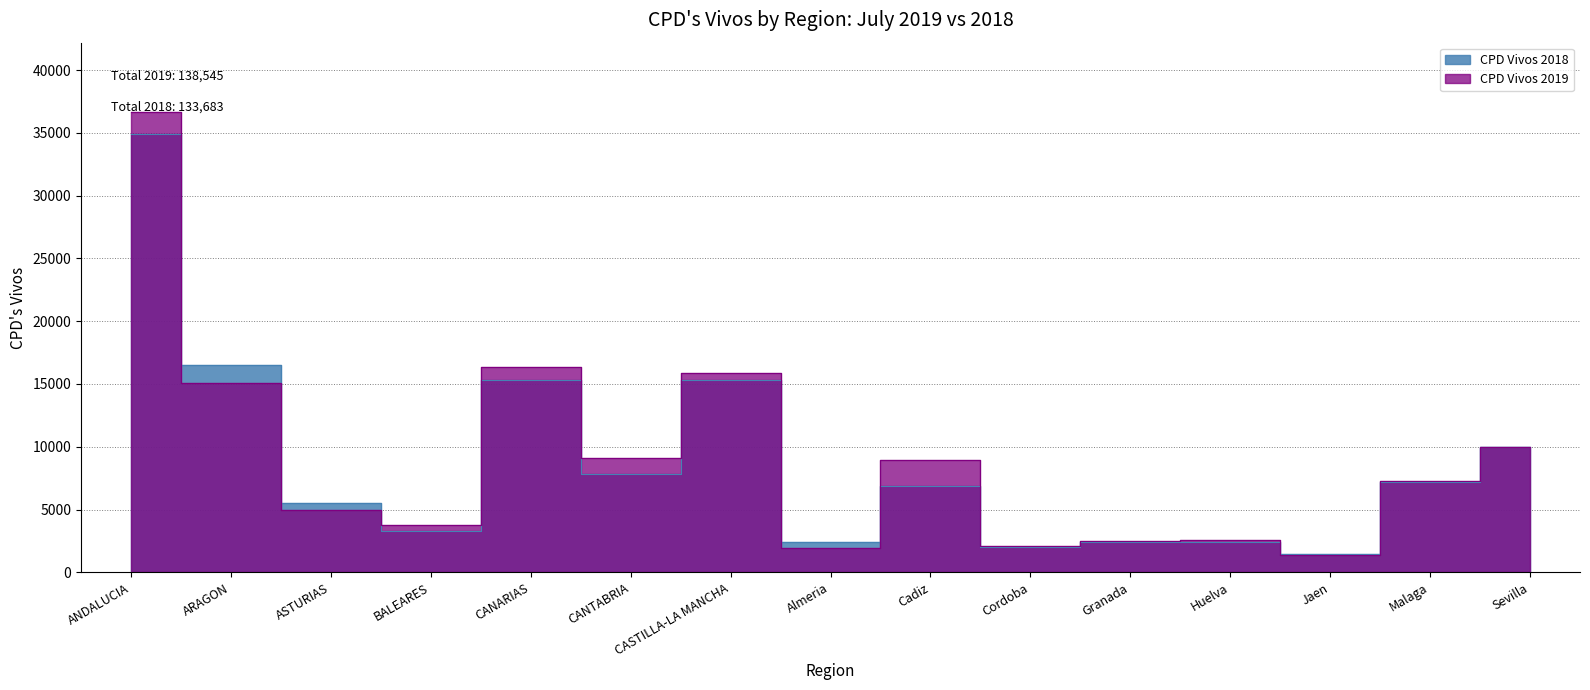

How many interior local valleys does the CPD Vivos 2019 series have?

5